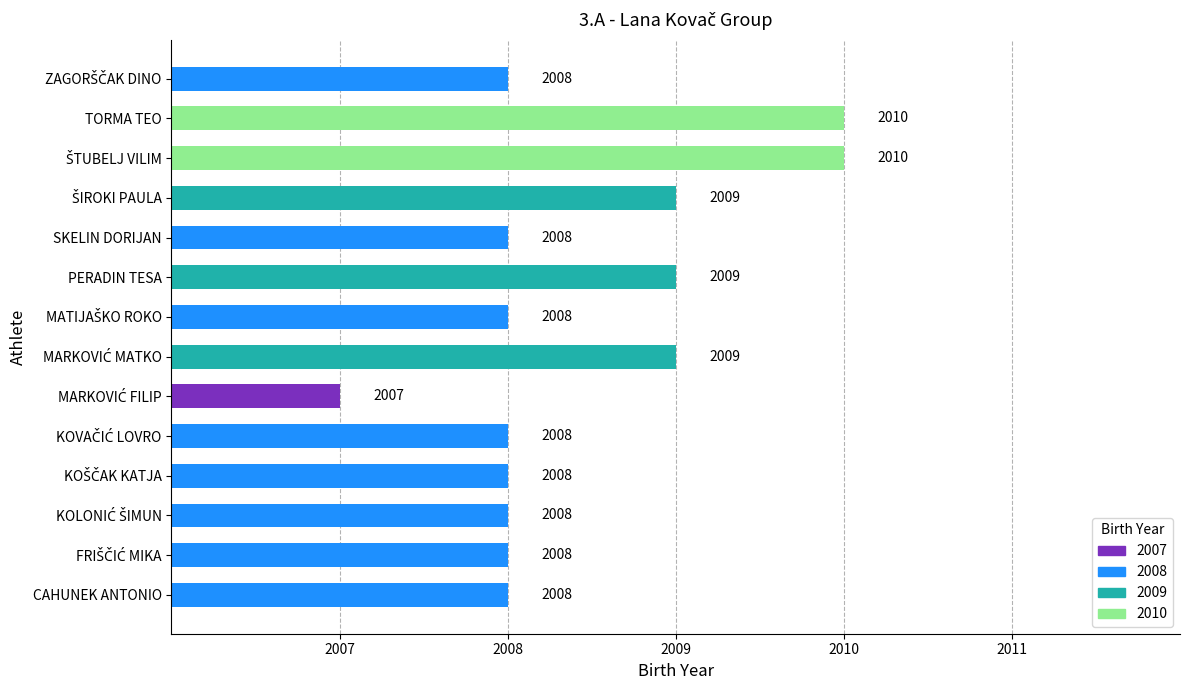

What is the minimum value shown in the chart?

2007